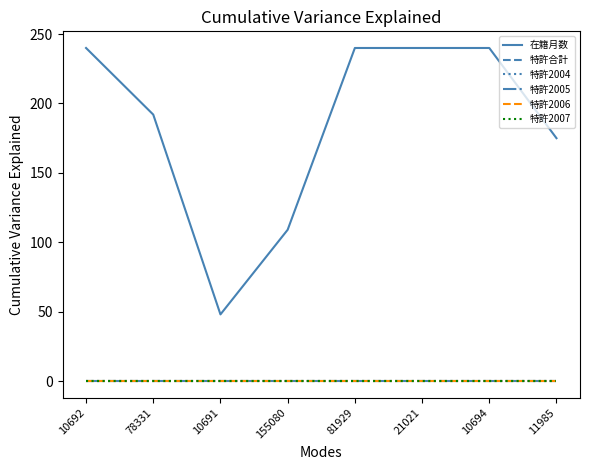

True or false: 特許2006 and 特許2007 intersect in this chart.

False